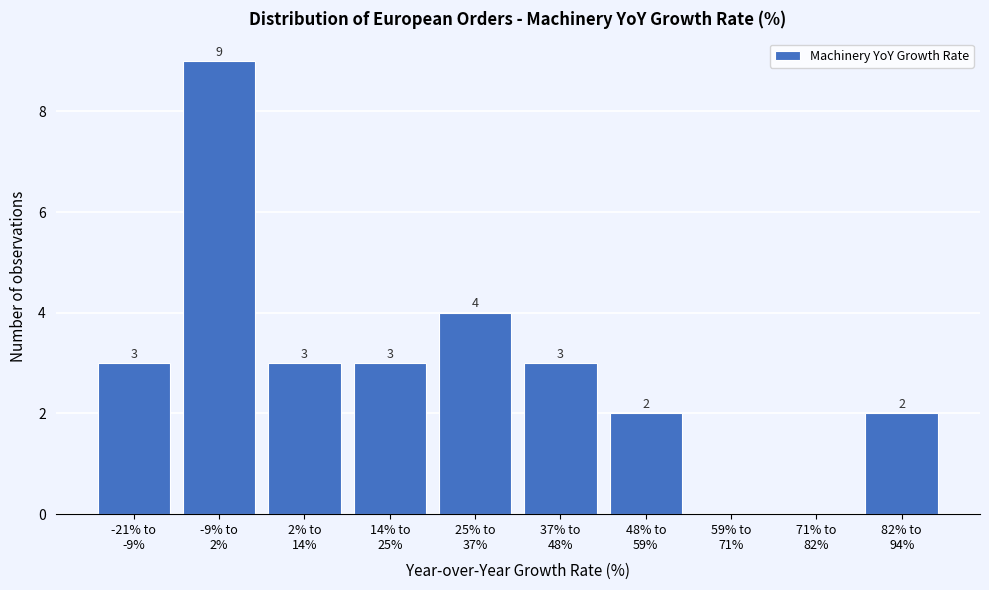

What is the sum of all values?

29